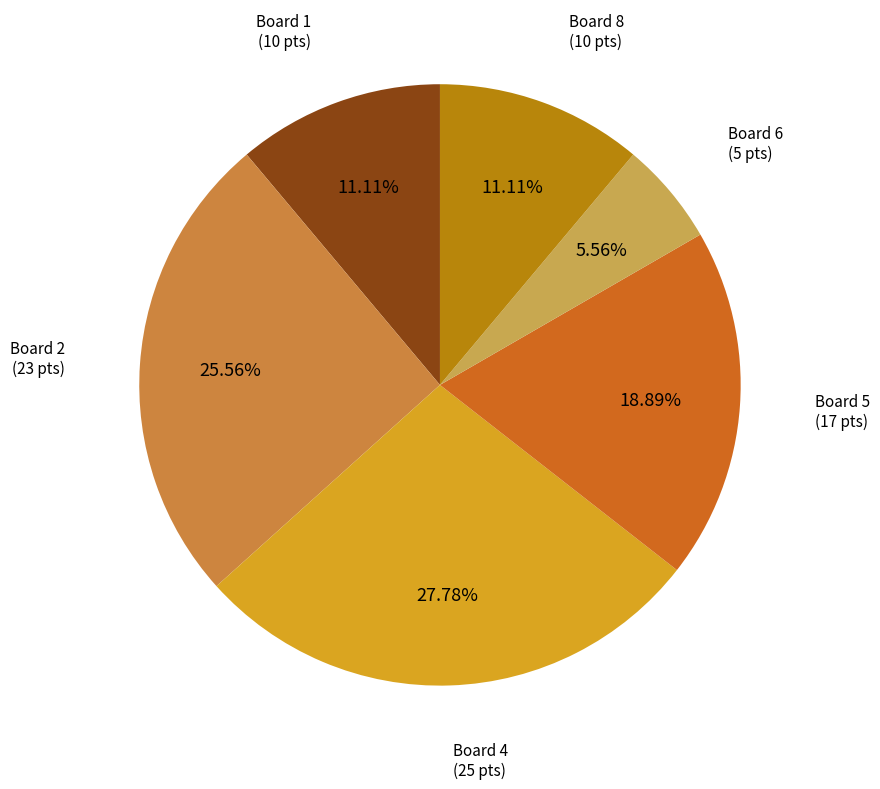

How many segments does this pie chart have?

6